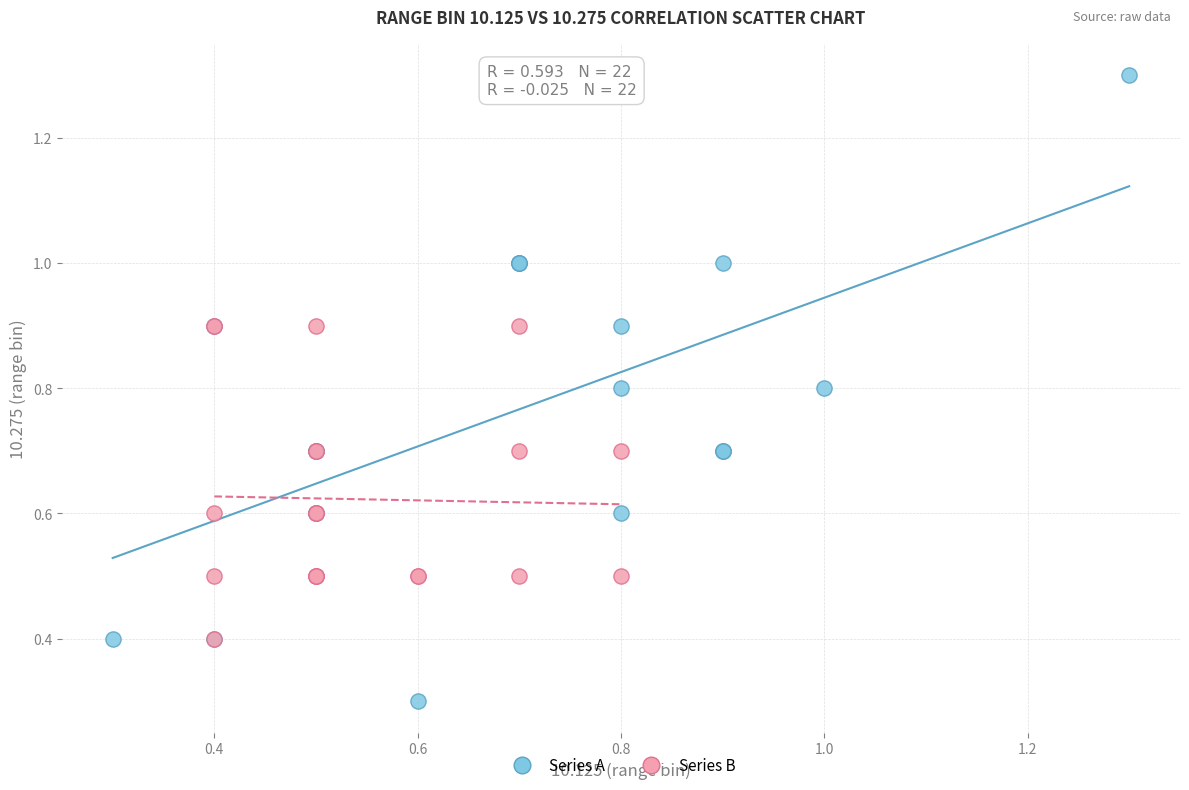

Which series reaches the maximum Y coordinate?

Series A